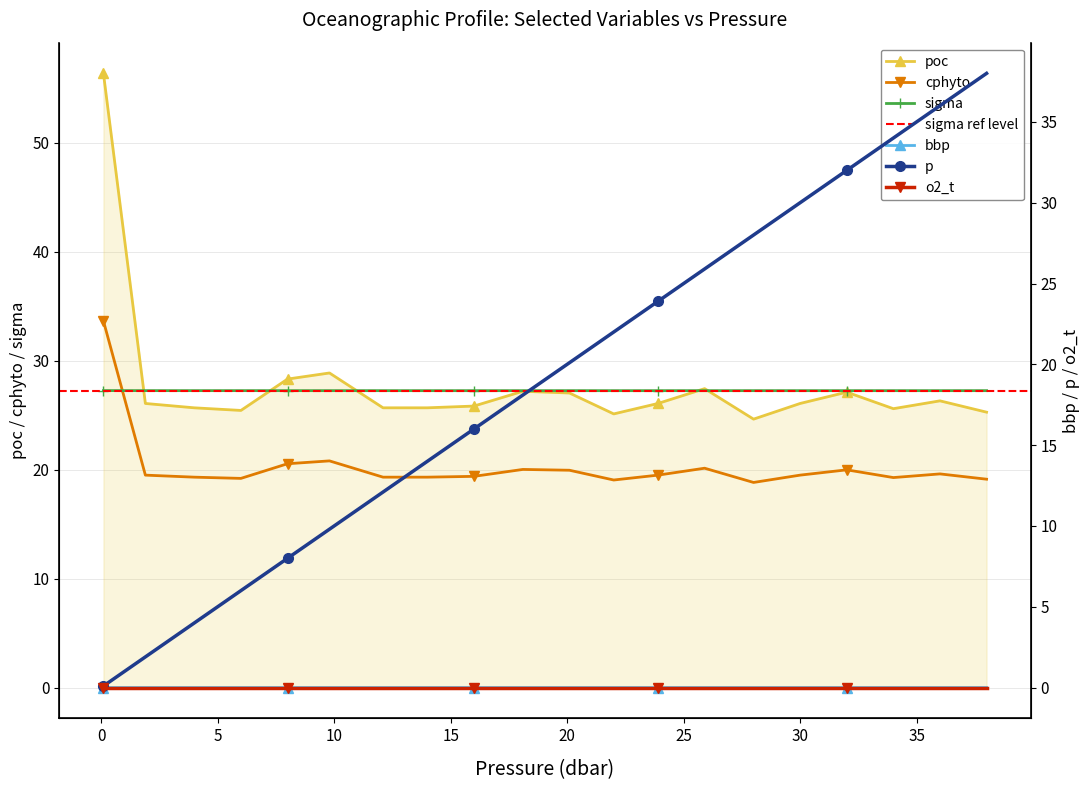

What is the value of the cphyto point at the 1st from the left?

33.6